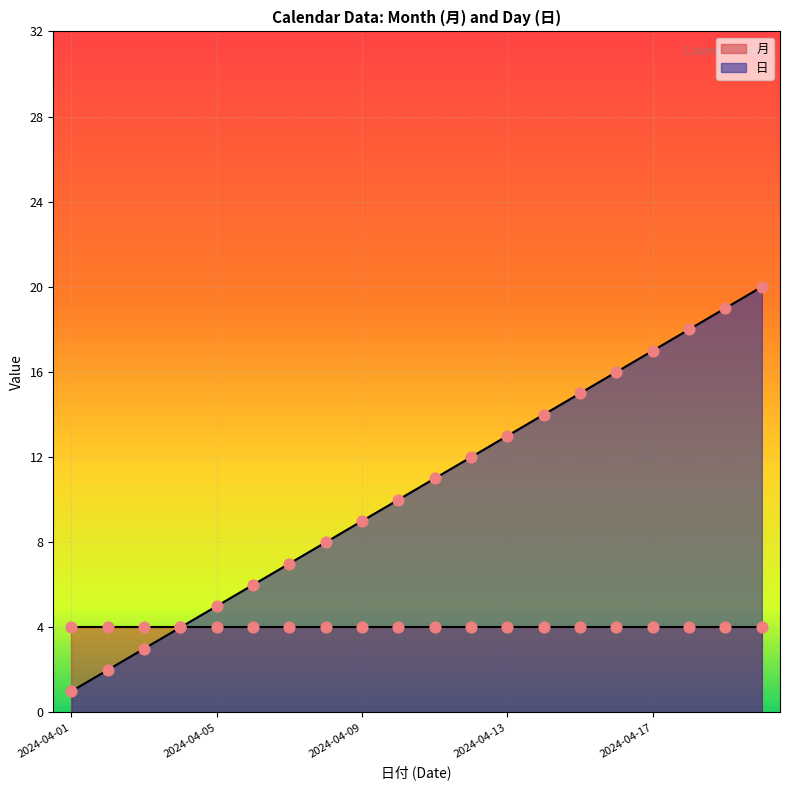

What is the ratio of the value at 2024-04-16 to the value at 2024-04-01?

16.0